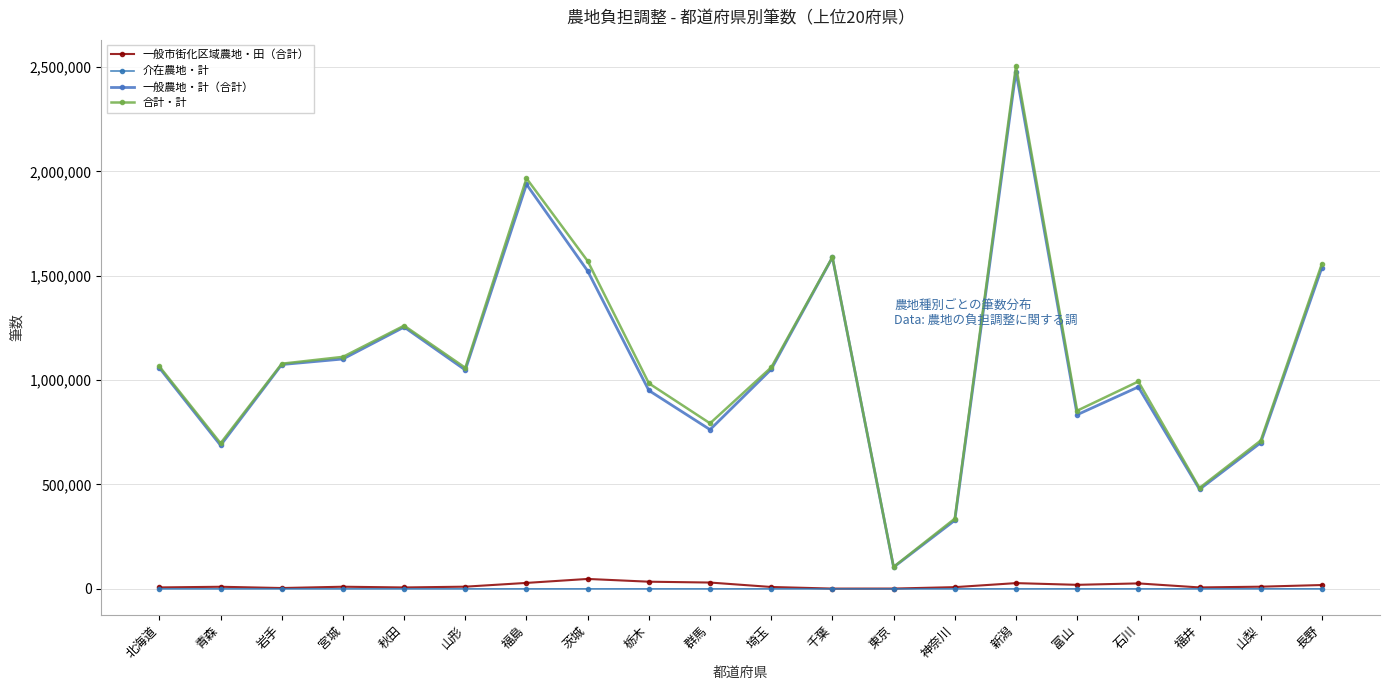

True or false: 介在農地・計 and 合計・計 cross at least once.

False